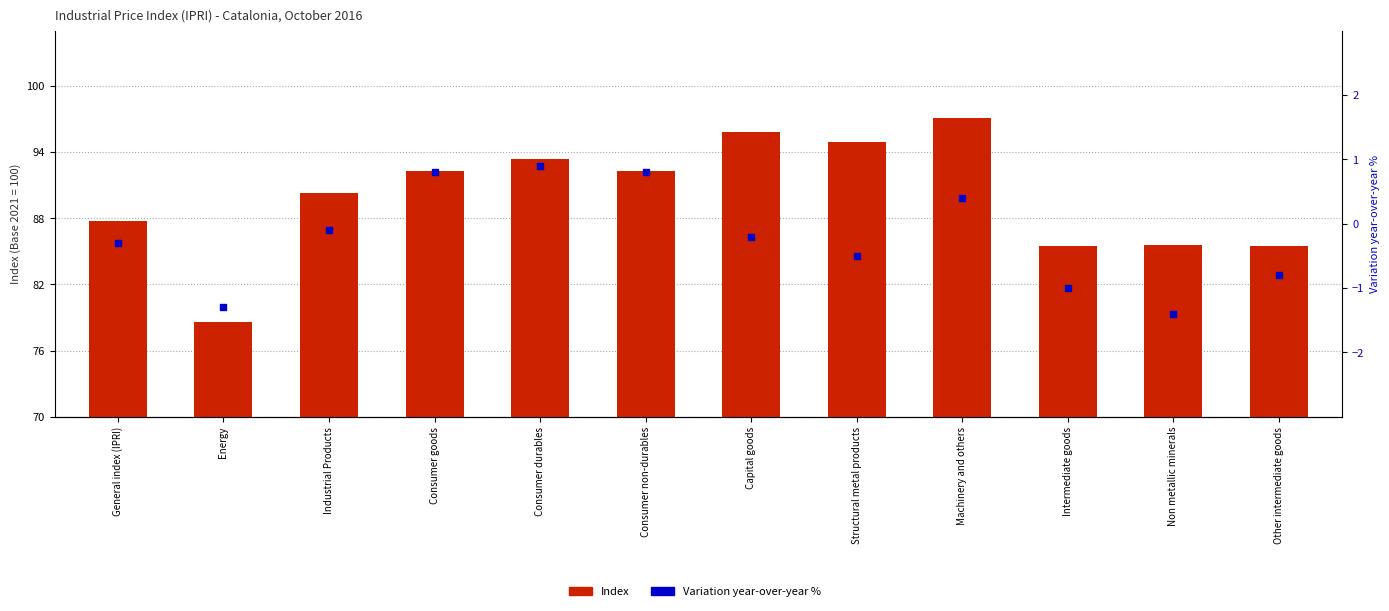

What are all the series names shown in the legend?

Index, Variation year-over-year %